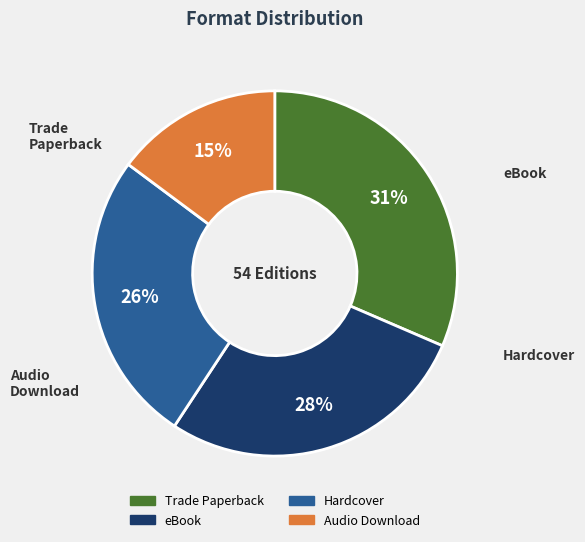

Count the number of slices in the pie.

4